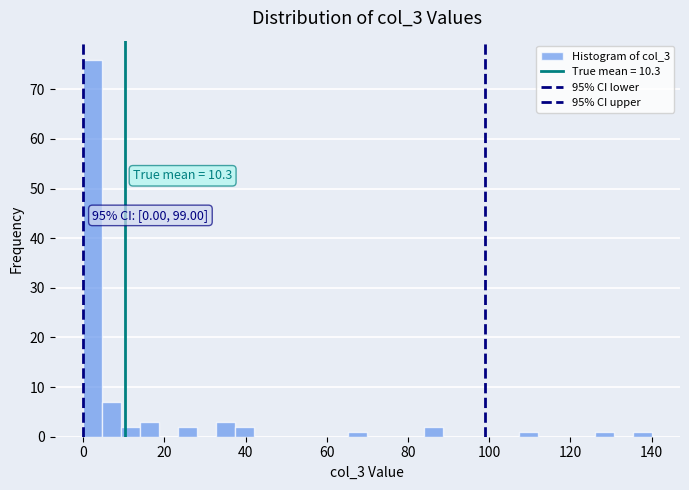

Around what value on the x-axis is the tallest bar? Give the approximate position of its centre, as read against the axis.

2